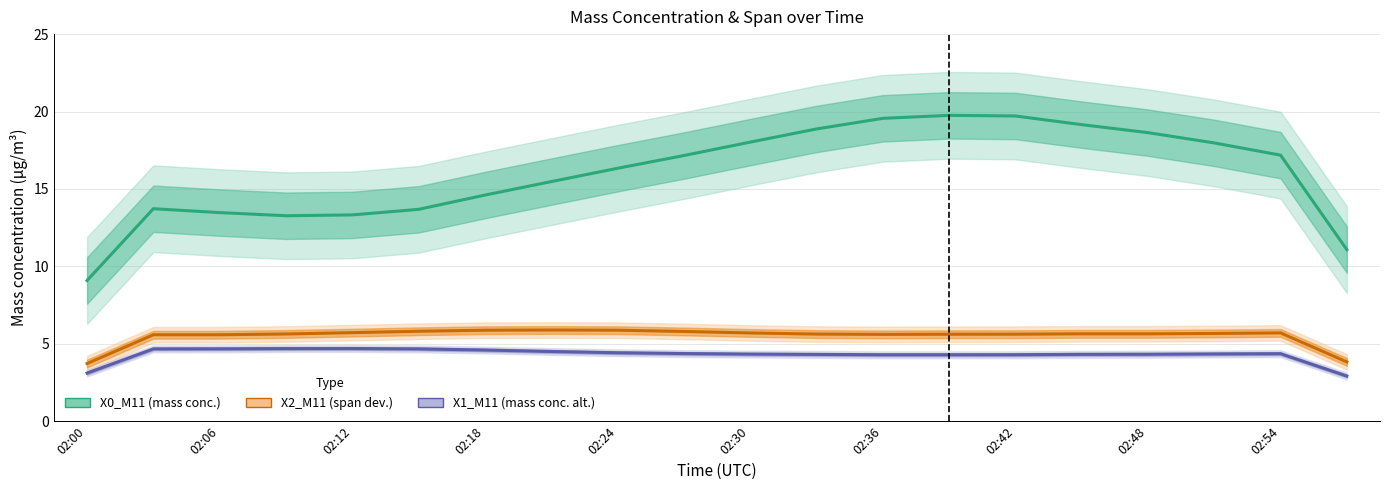

How many data points in X1_M11 (mass conc. alt.) are above 4?

18